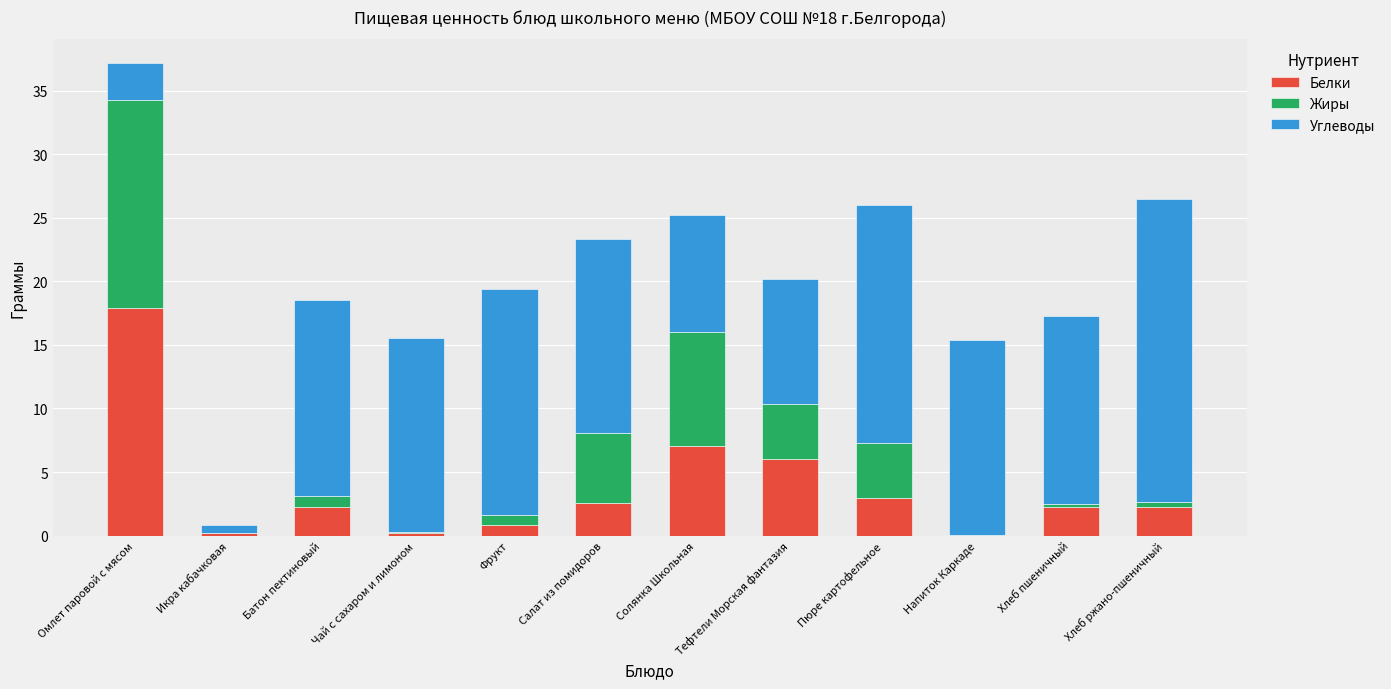

The Белки series shows 2.2 at Хлеб ржано-пшеничный. True or false?

True